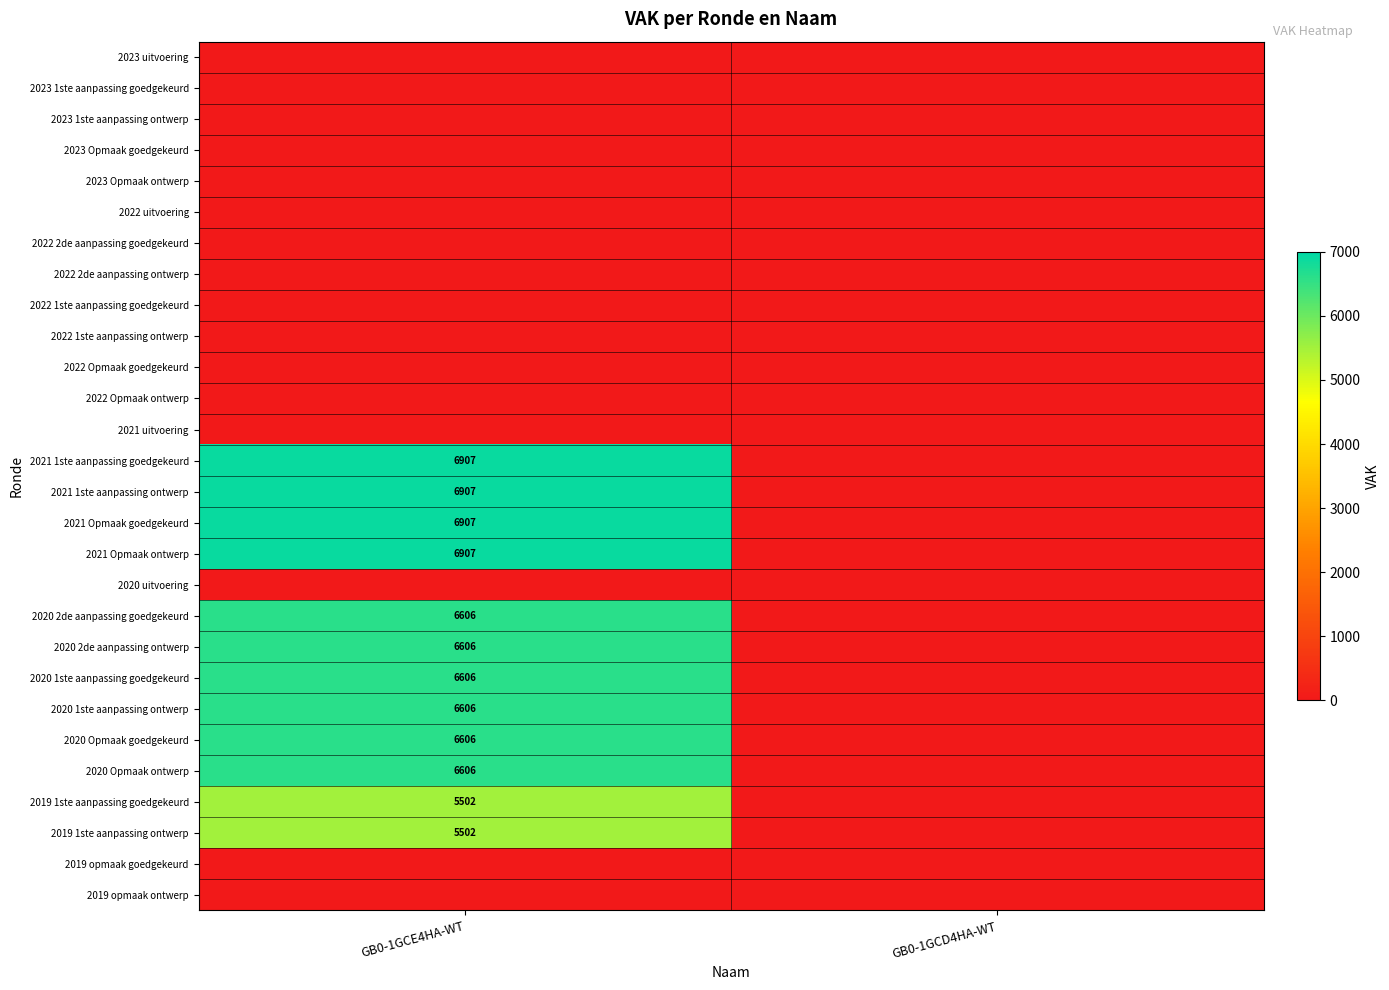

Is it true that 2020 1ste aanpassing ontwerp equals 10685 at GB0-1GCE4HA-WT?

False